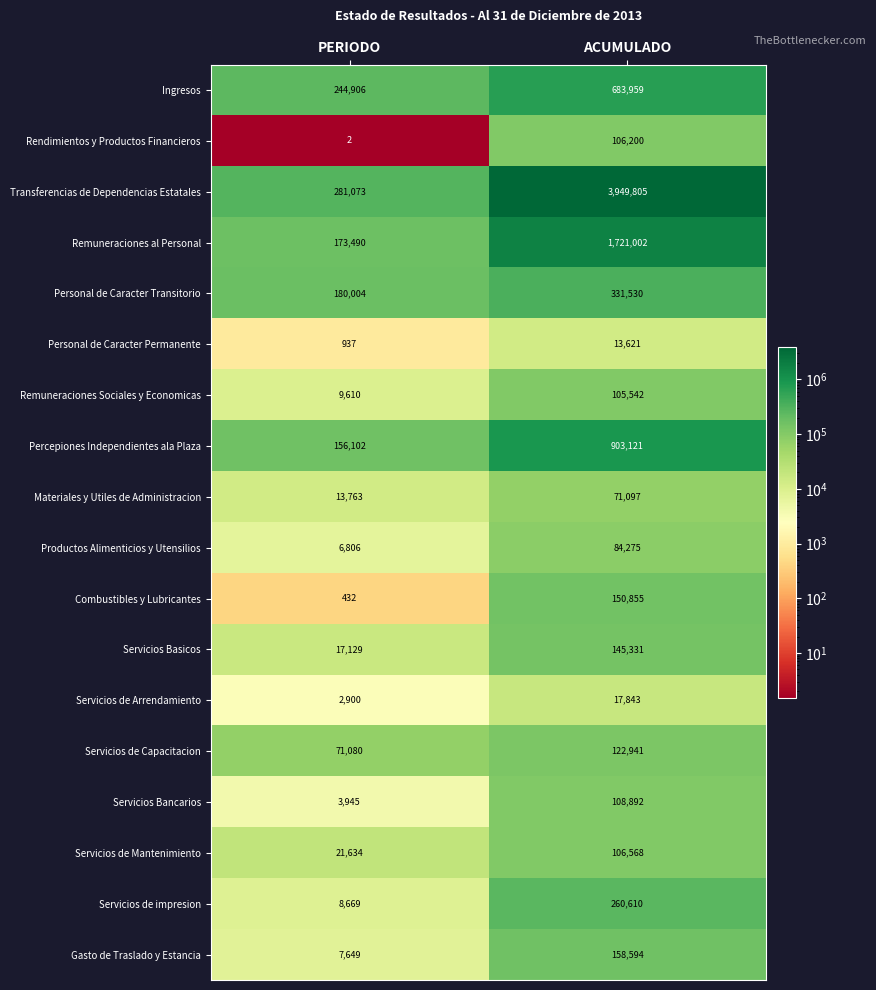

At which category is the sum across all series the highest?

ACUMULADO